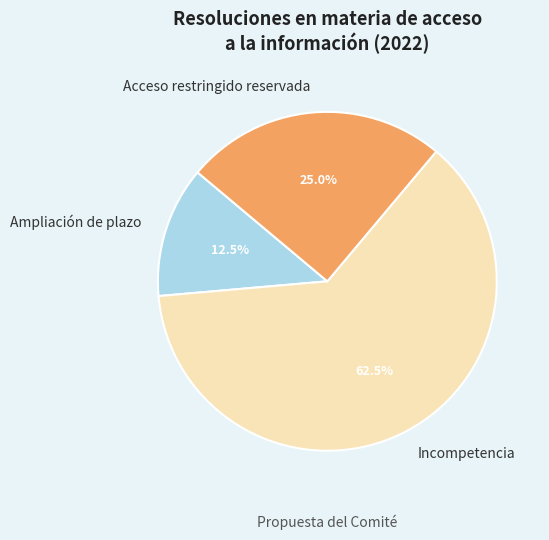

Which slice is the smallest?

Ampliación de plazo